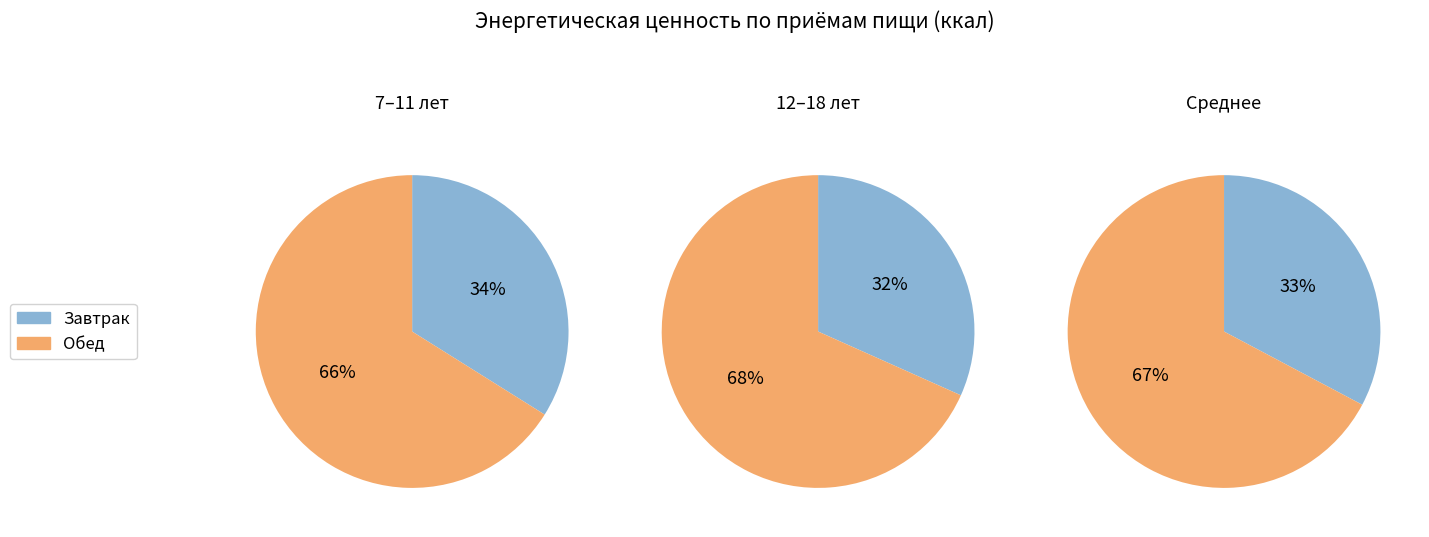

To the nearest percent, what is the combined percentage of Завтрак and Обед?

100%